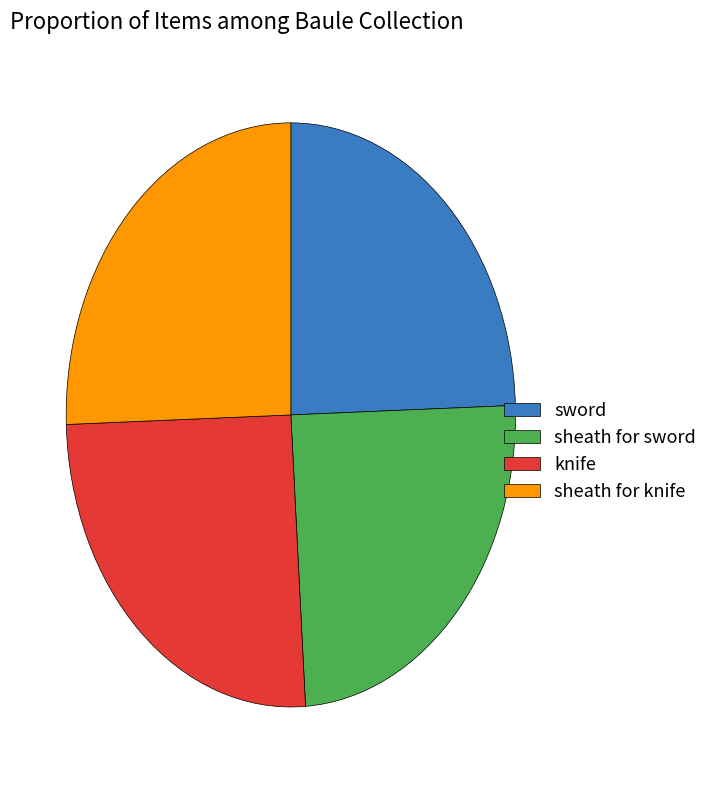

Is there a majority slice in this chart?

No